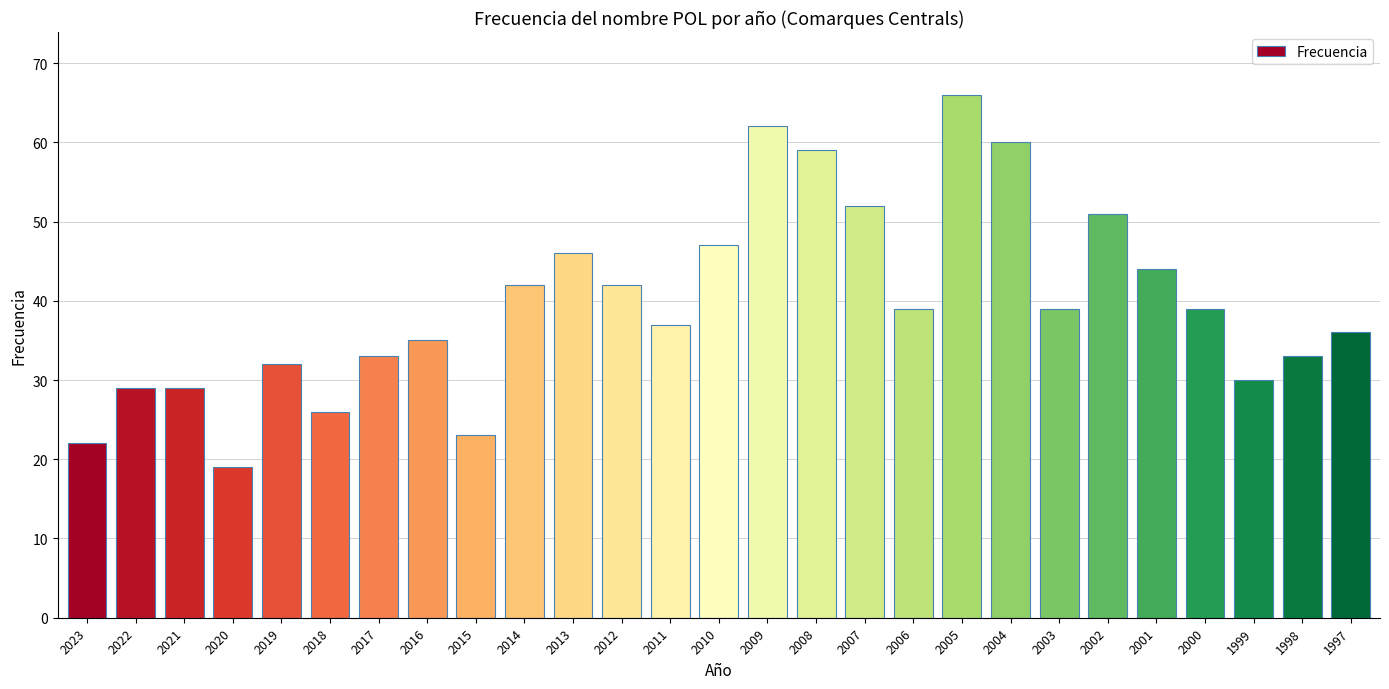

What is the value of the 17th bar from the left?

52